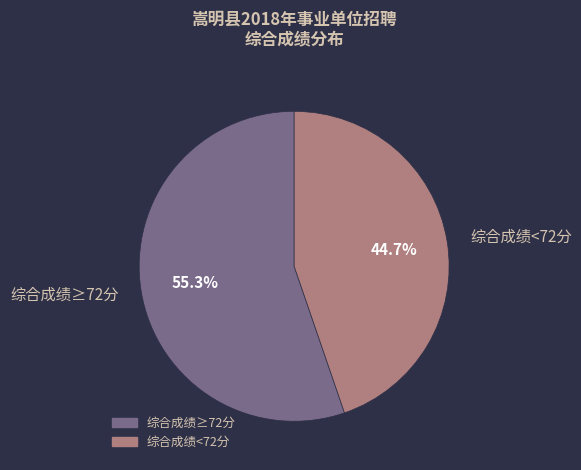

Does any single category account for the majority?

Yes